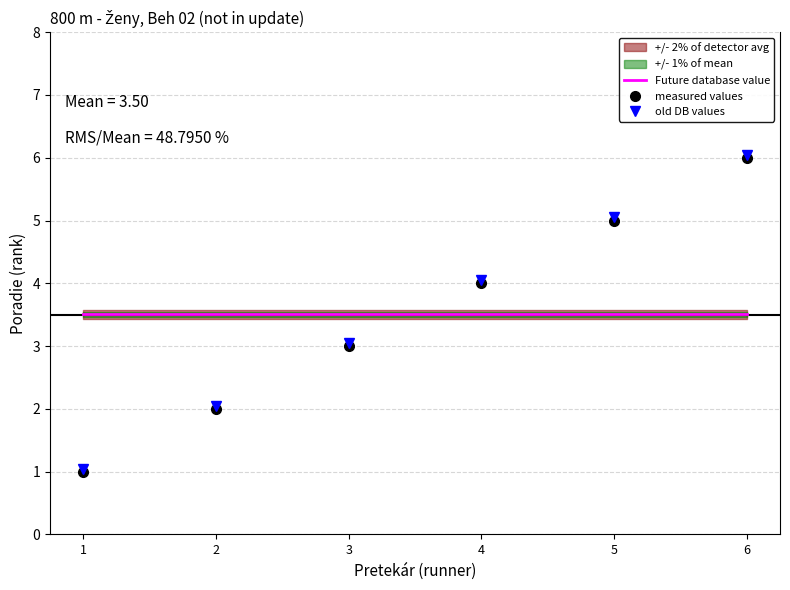

Reading right to left, transcribe all the data shown in this chart.

Future database value: 3.5	3.5	3.5	3.5	3.5	3.5
measured values: 6.0	5.0	4.0	3.0	2.0	1.0
old DB values: 6.0	5.0	4.0	3.0	2.0	1.1